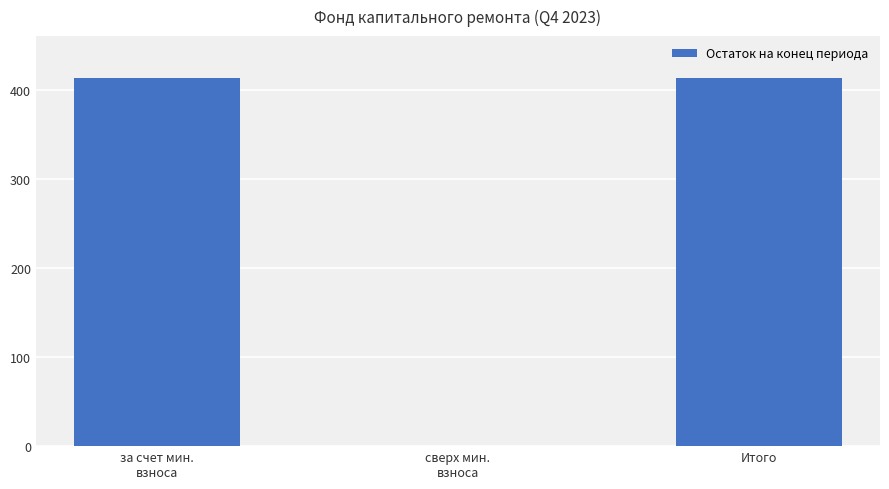

True or false: the data shows 412.7 at Итого.

True